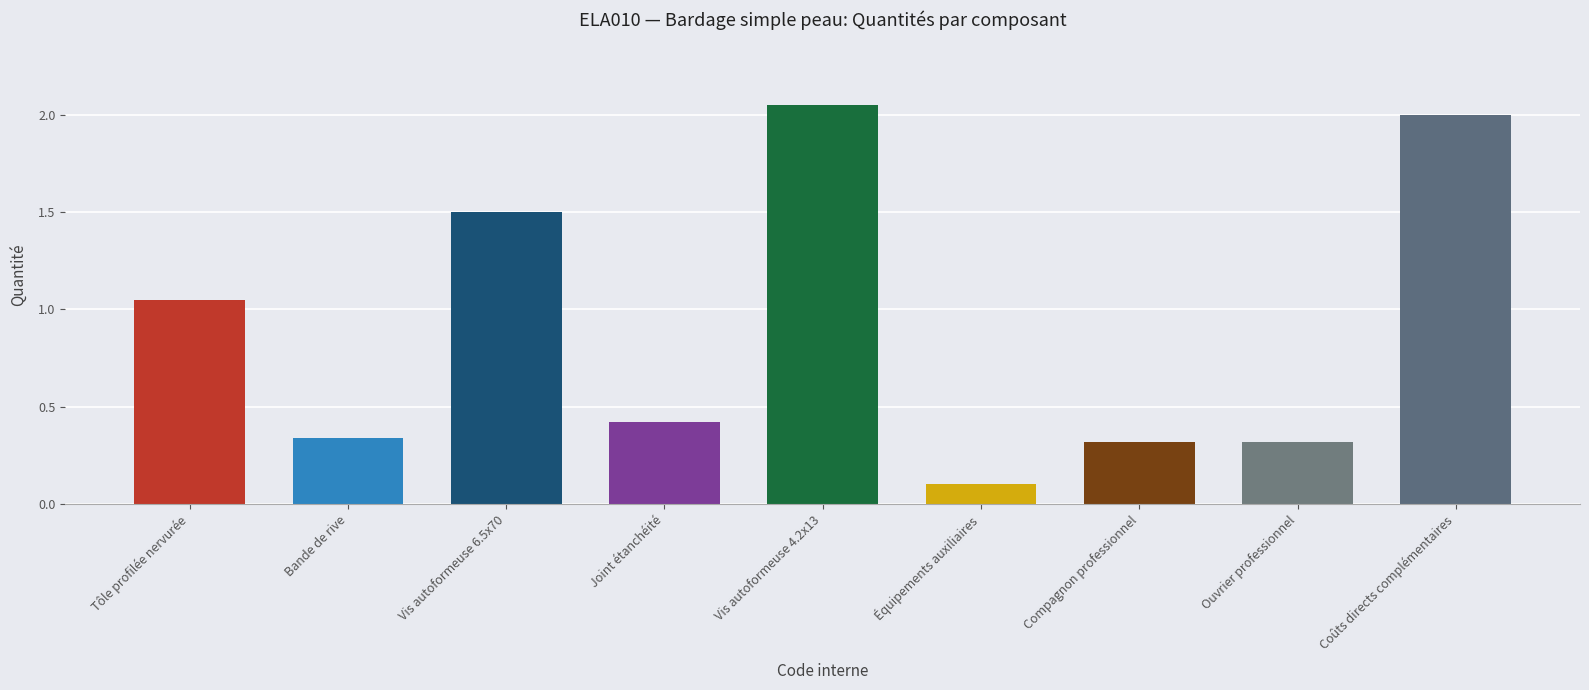

Where is the data nearest to the value 1?

Tôle profilée nervurée